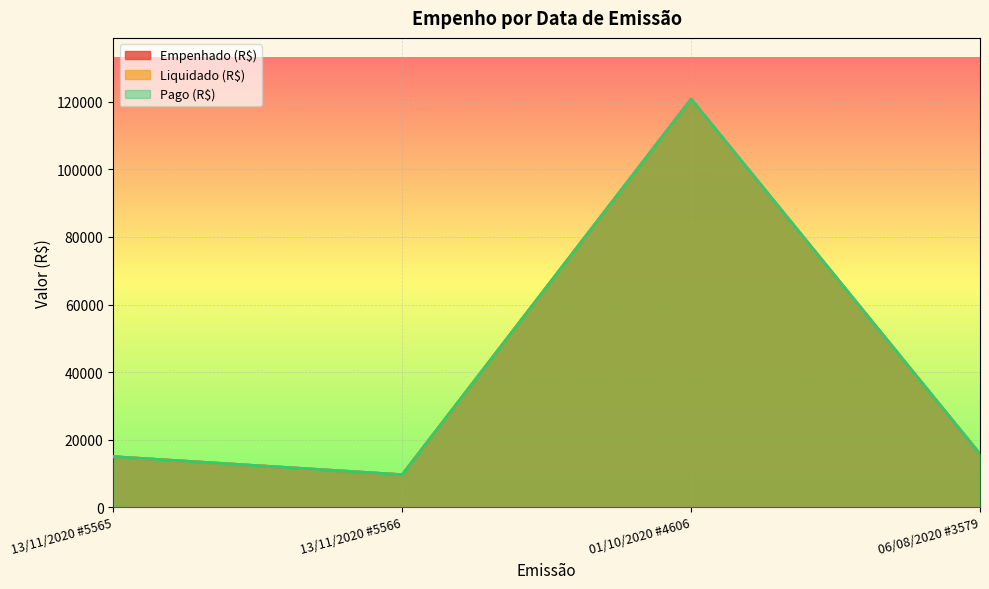

Which has a higher value, 13/11/2020 #5565 or 13/11/2020 #5566?

13/11/2020 #5565